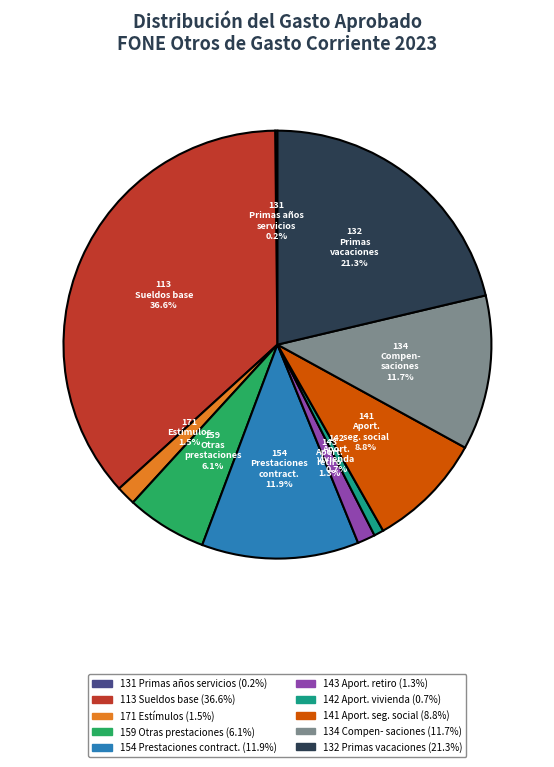

Is there a majority slice in this chart?

No